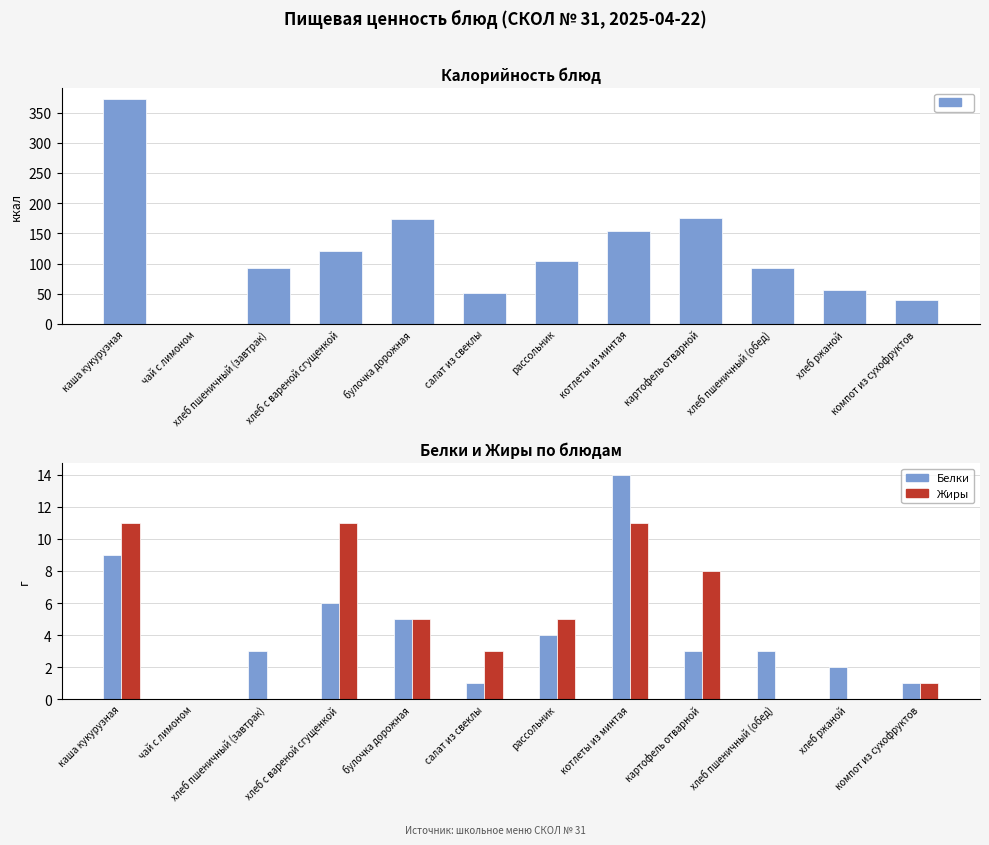

Rank the series by their maximum value, from highest to lowest.

Калорийность, Белки, Жиры